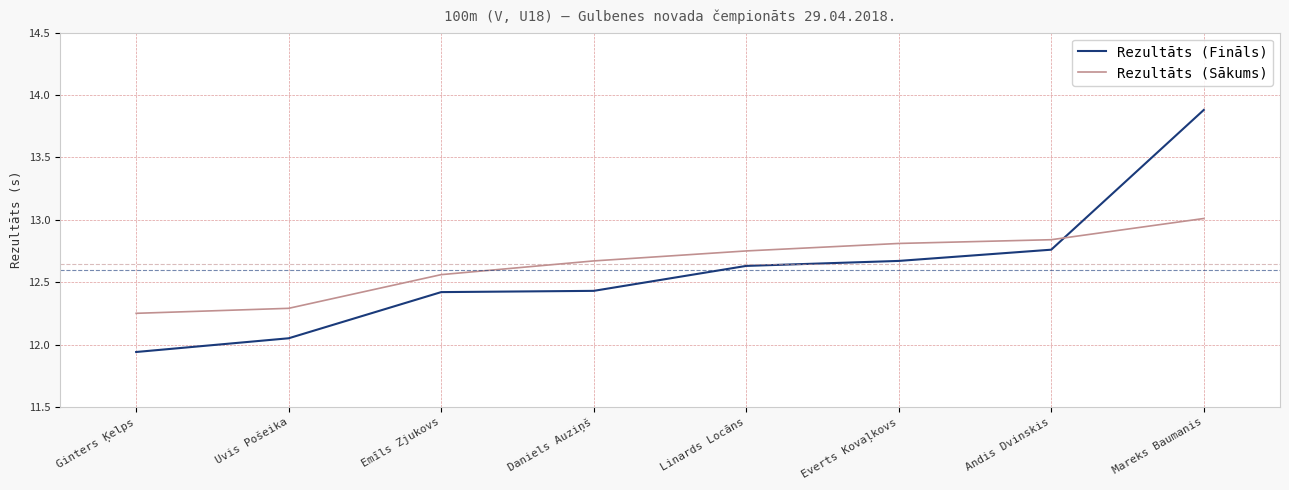

What is the approximate value of Rezultāts (Fināls) at Daniels Auziņš?

12.4